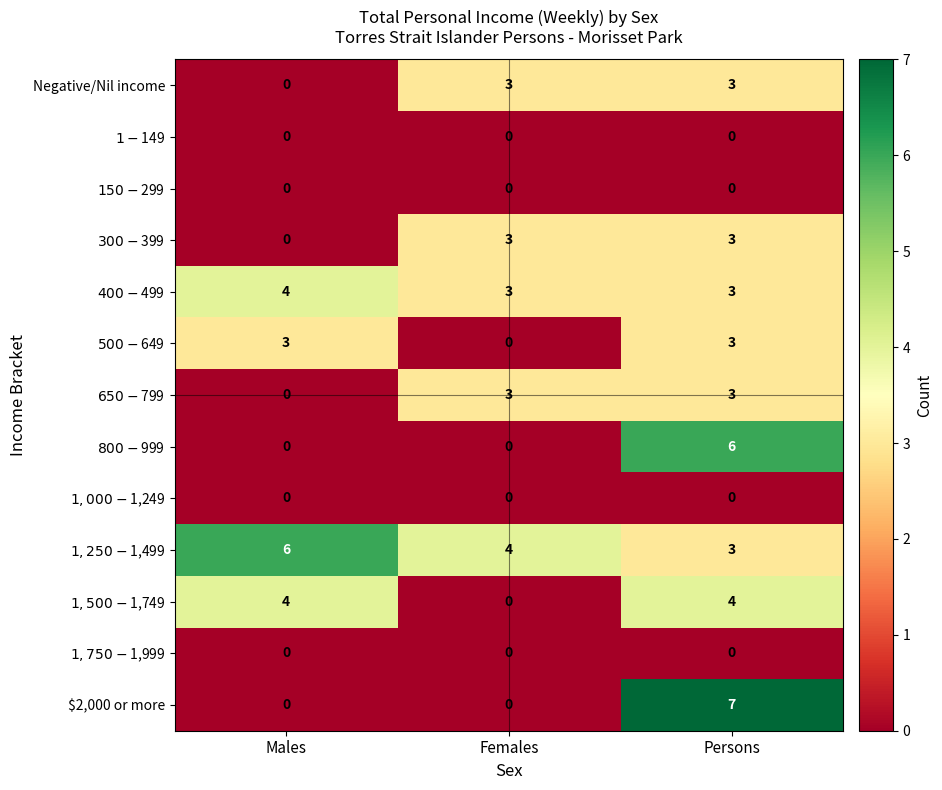

Which series changed the most between Females and Persons?

$2,000 or more